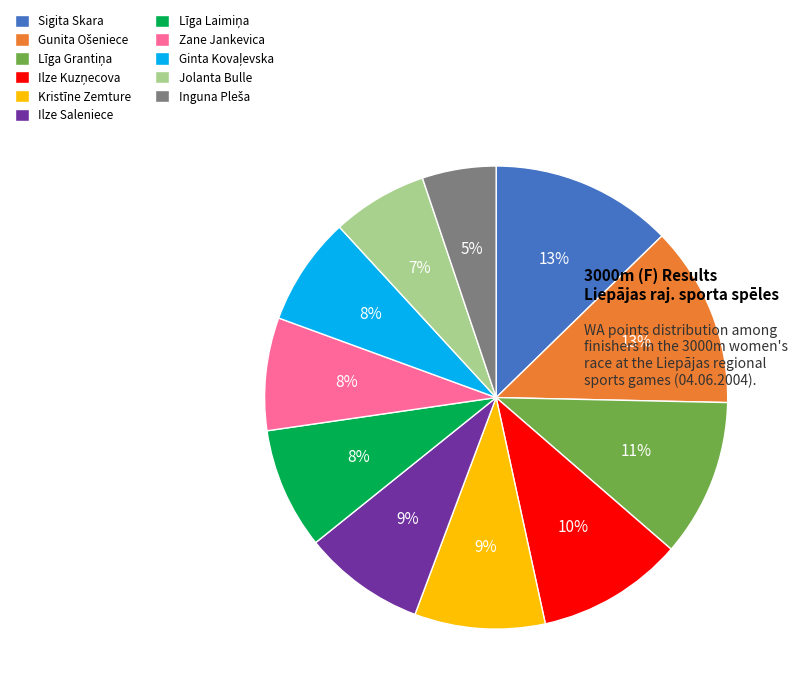

To the nearest percent, what is the average slice percentage?

9%